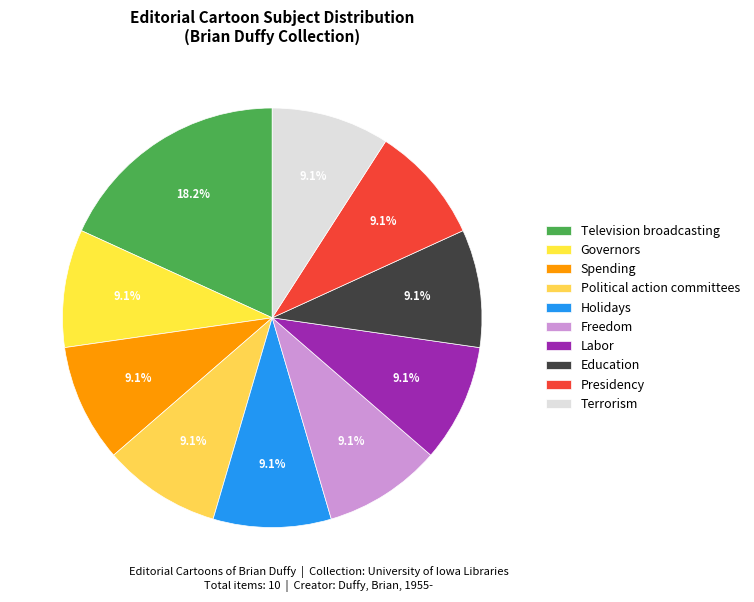

Does Political action committees represent more than half of the total?

No